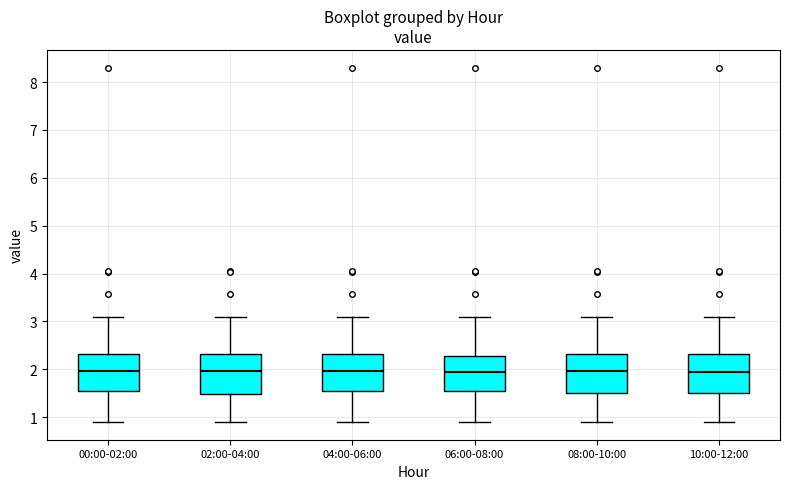

Reading left to right, transcribe this box plot: for each box, give where its median line is, the range the box spans, and where its two whiskers end, as read against the y-axis. The values are not printed on the chart, so give them approximately, as read against the axis.

00:00-02:00: median 2.0, box 1.5 to 2.3, whiskers 0.9 to 3.1
02:00-04:00: median 2.0, box 1.5 to 2.3, whiskers 0.9 to 3.1
04:00-06:00: median 2.0, box 1.5 to 2.3, whiskers 0.9 to 3.1
06:00-08:00: median 2.0, box 1.5 to 2.3, whiskers 0.9 to 3.1
08:00-10:00: median 2.0, box 1.5 to 2.3, whiskers 0.9 to 3.1
10:00-12:00: median 2.0, box 1.5 to 2.3, whiskers 0.9 to 3.1